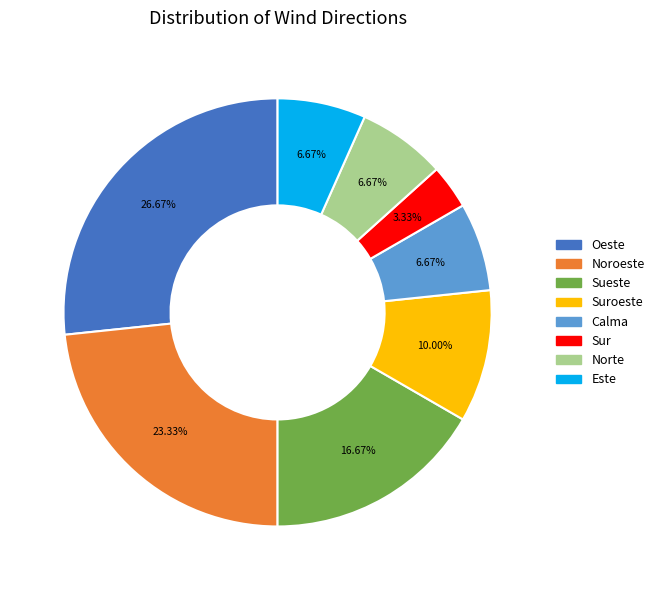

Is there any slice that represents more than half of the pie?

No